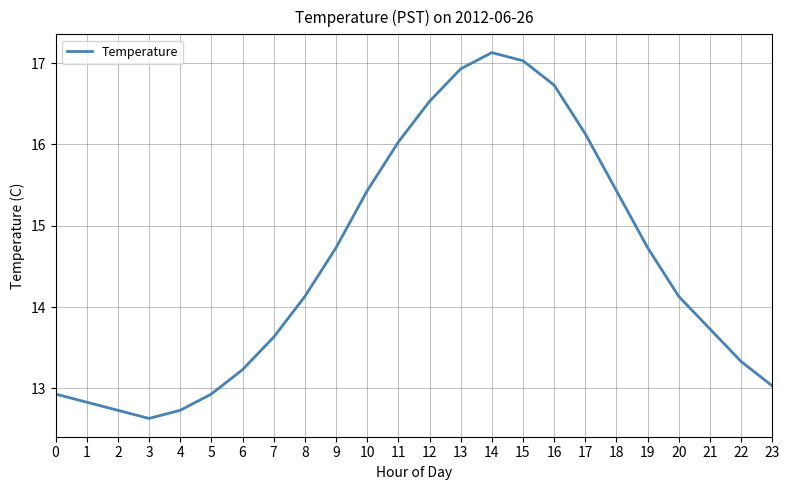

True or false: the data shows 12.9 at 5.

True